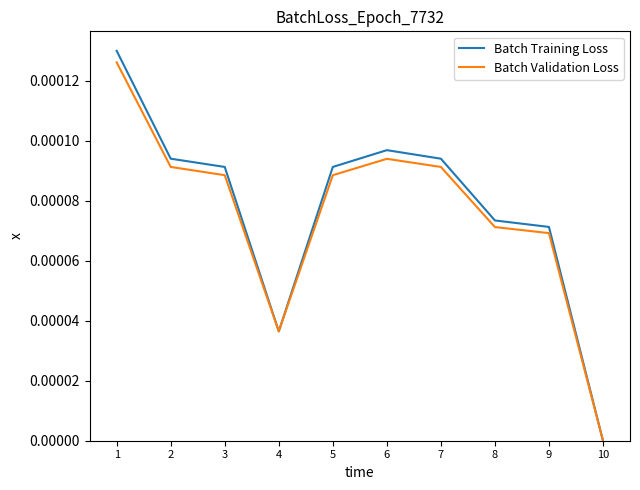

Where is the first local maximum for Batch Validation Loss?

6